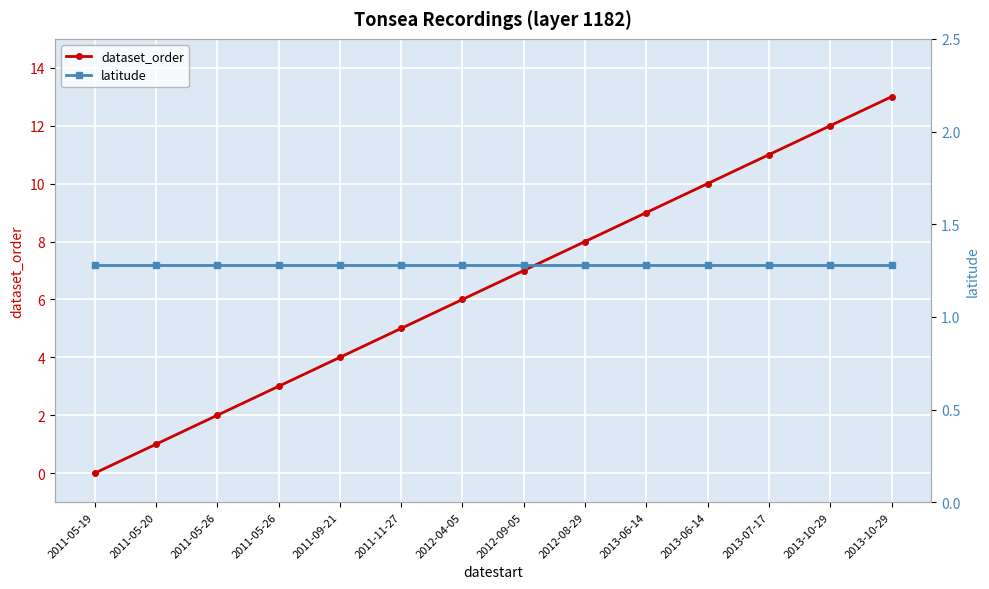

Reading left to right, transcribe all the data shown in this chart.

dataset_order: 0.0	1.0	2.0	3.0	4.0	5.0	6.0	7.0	8.0	9.0	10.0	11.0	12.0	13.0
latitude: 1.3	1.3	1.3	1.3	1.3	1.3	1.3	1.3	1.3	1.3	1.3	1.3	1.3	1.3